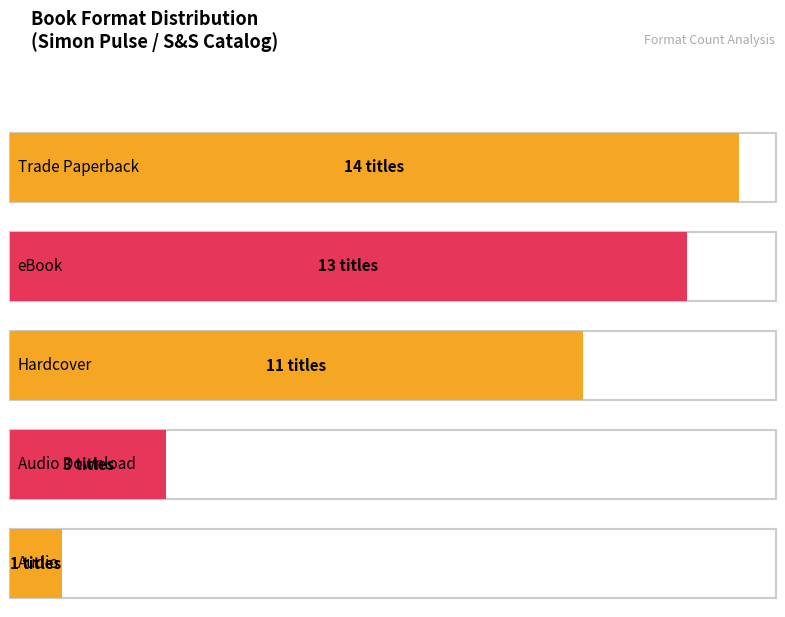

Which category has the highest value across all series?

Trade Paperback